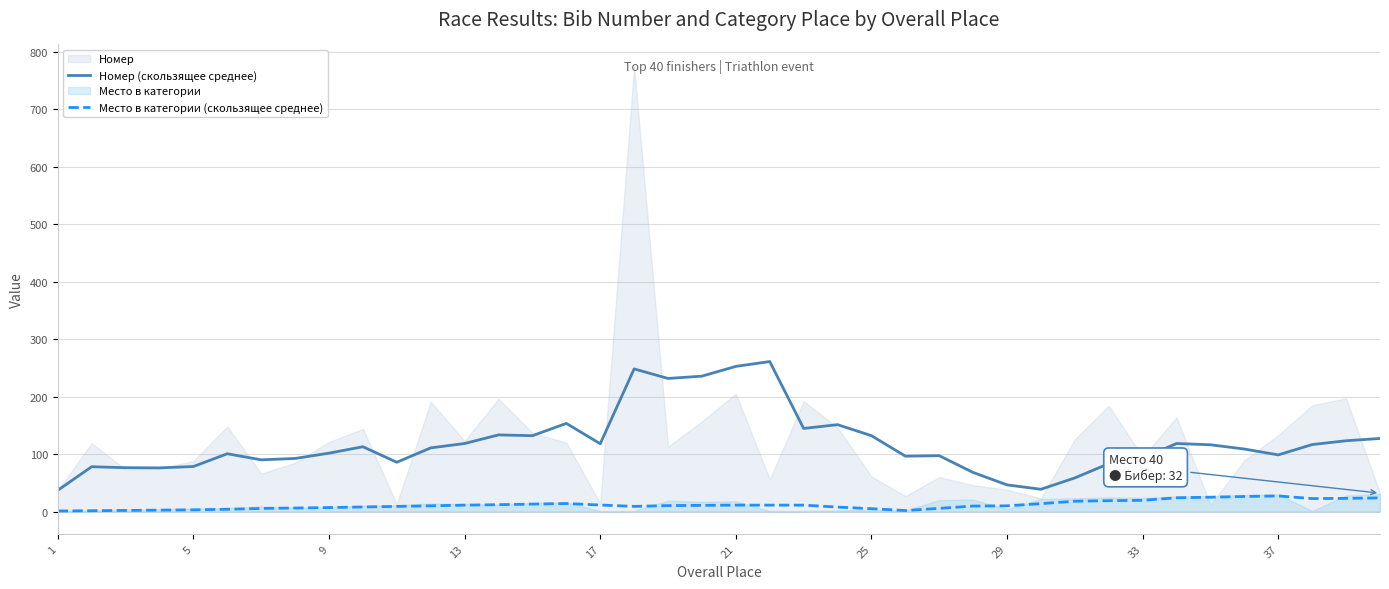

What is the maximum value for Номер (скользящее среднее)?

261.0